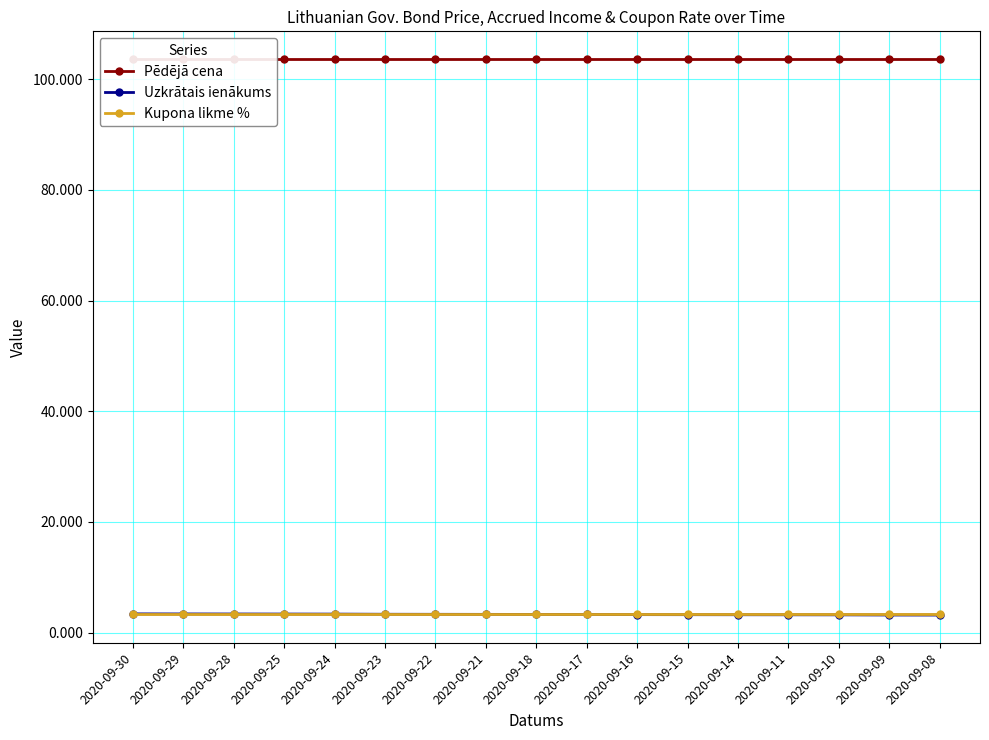

Is it true that Pēdējā cena equals 103.6 at 2020-09-10?

True